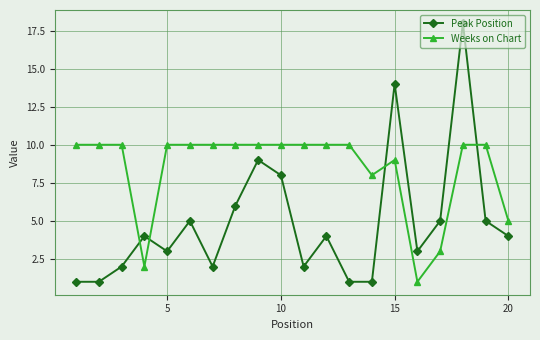

What is the highest value of the Weeks on Chart series?

10